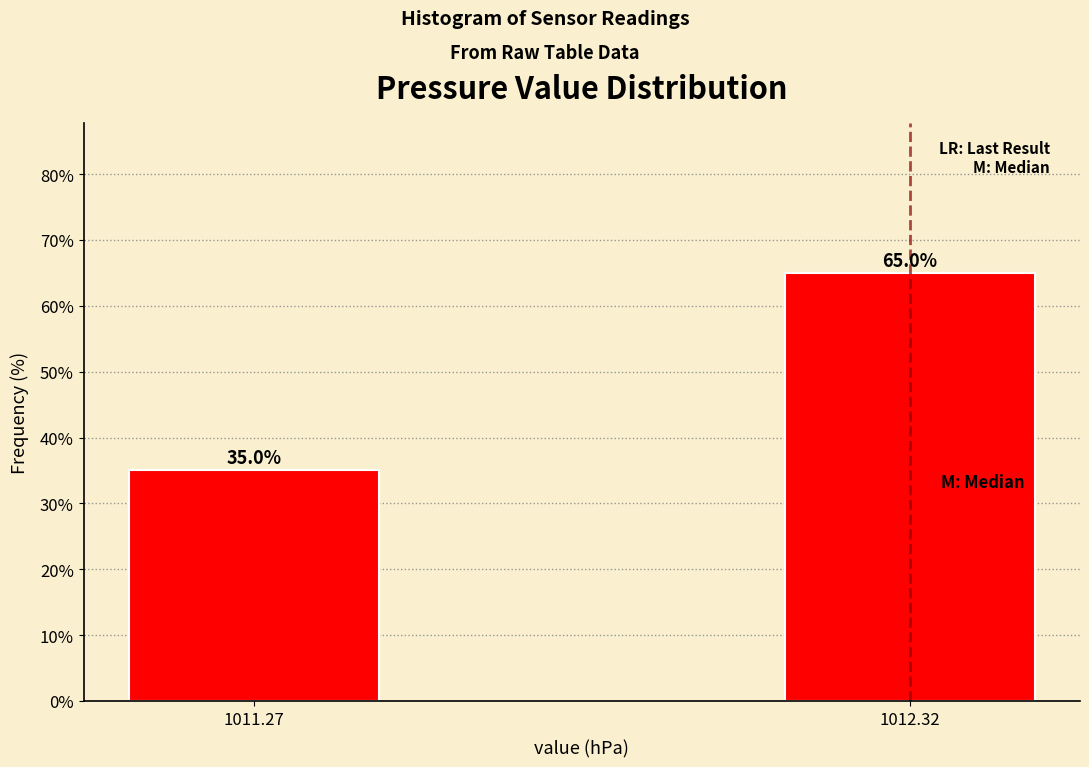

Reading right to left, transcribe all the data shown in this chart.

65	35